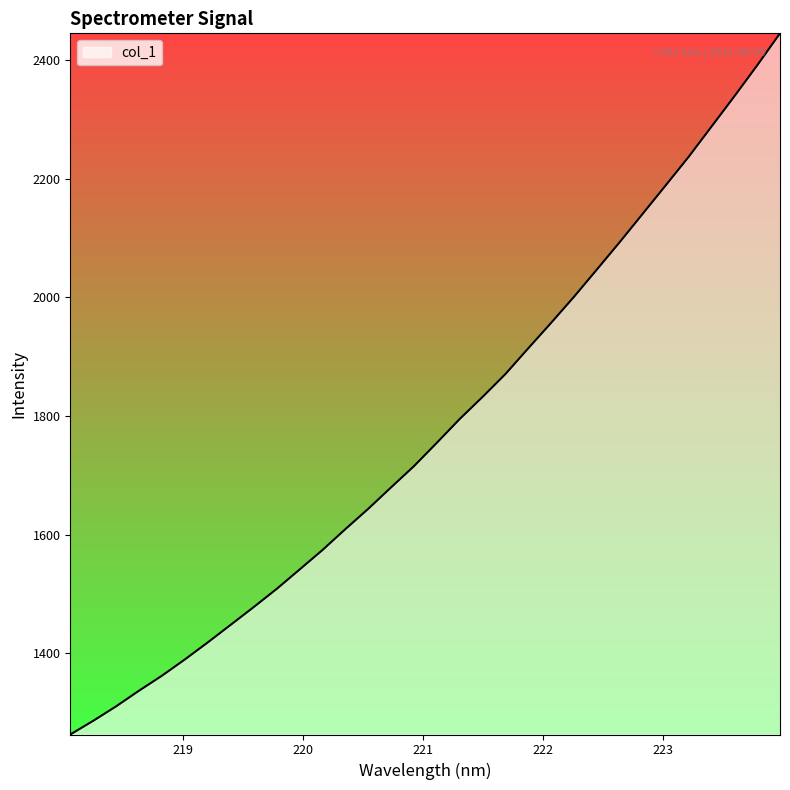

What is the average value?

1776.7